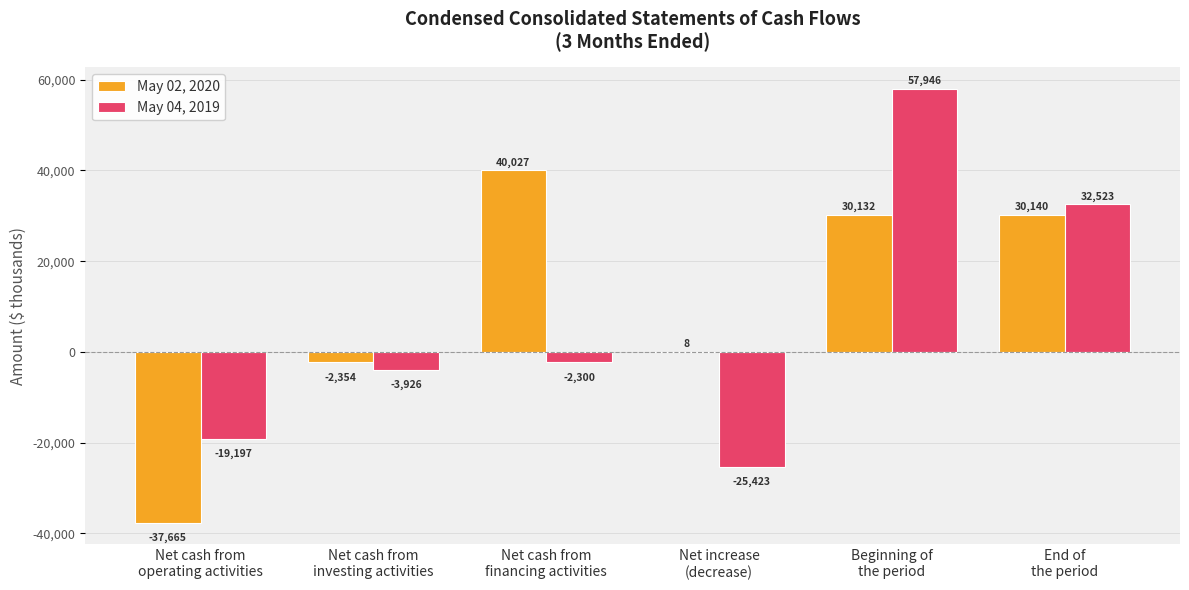

What is the highest value of the May 02, 2020 series?

40027